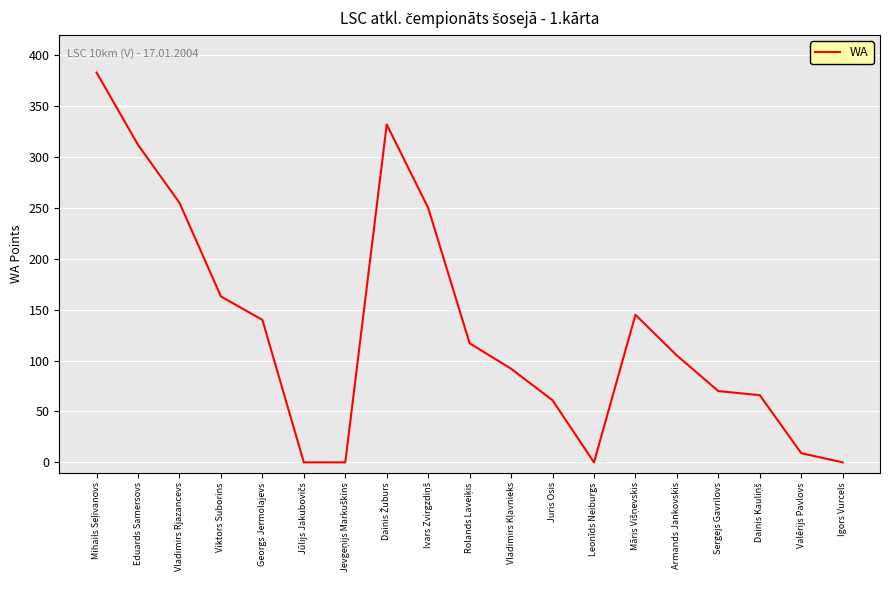

What is the difference between the values at Eduards Samersovs and Viktors Suborins?

149